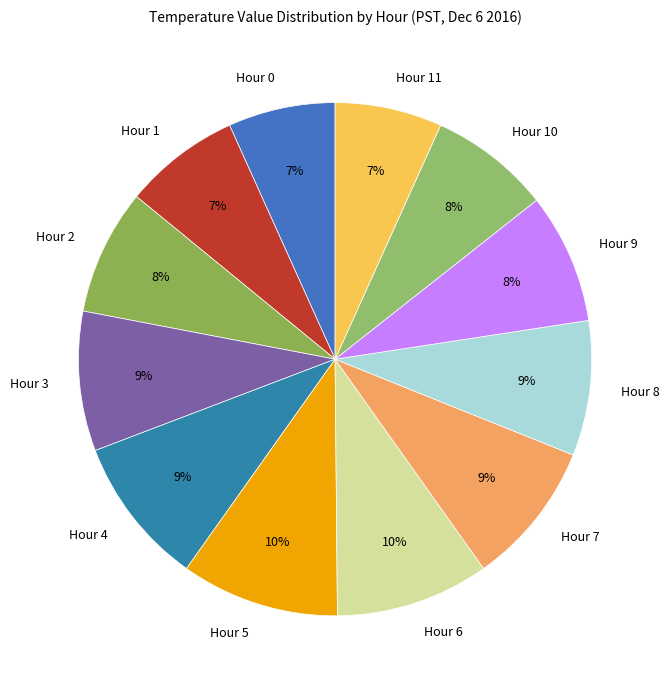

Combined, do Hour 10 and Hour 5 account for over 50%?

No